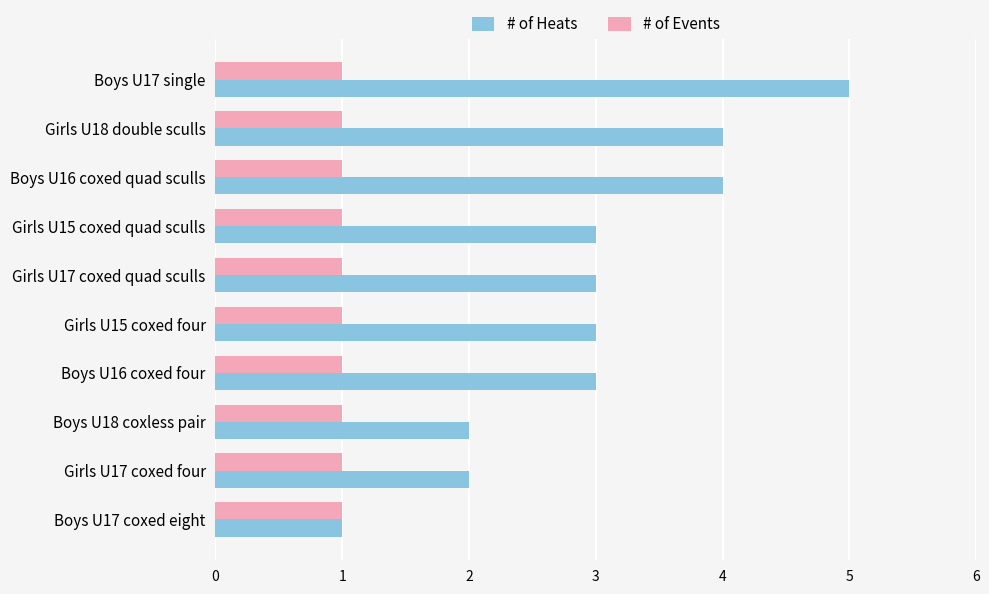

How many data points does each series have?

10